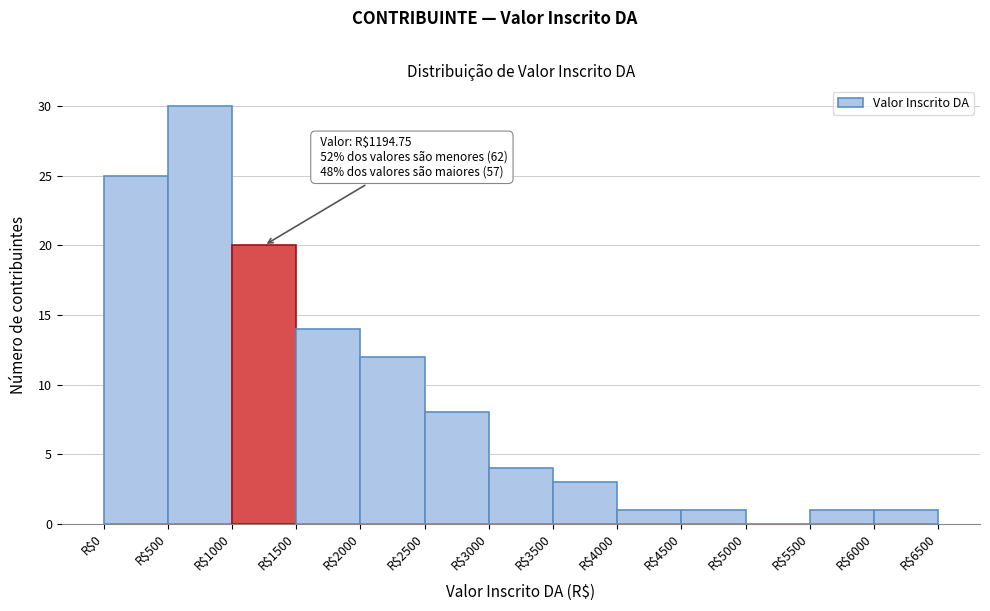

Which range on the x-axis has the tallest bar?

500 to 1000